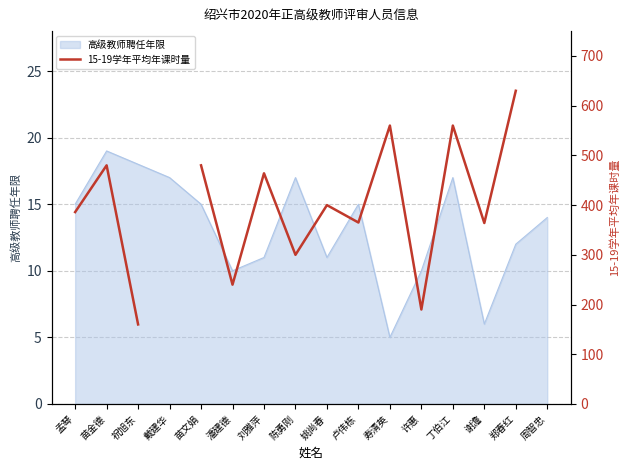

What is the change in value from 潘建德 to 陈勇刚?

+60.0